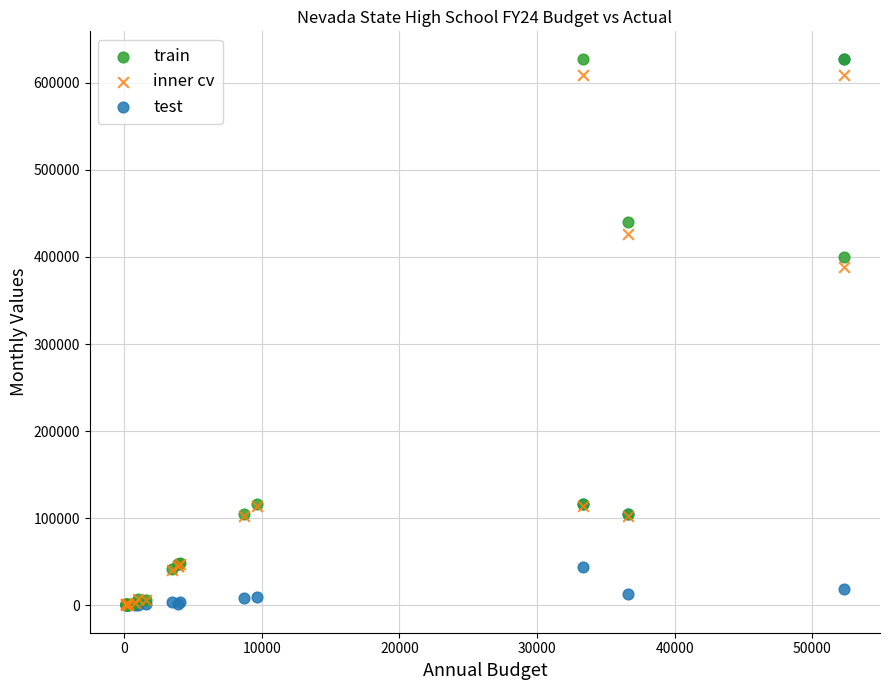

Across all series, what Y value is closest to 313803?

388528.9